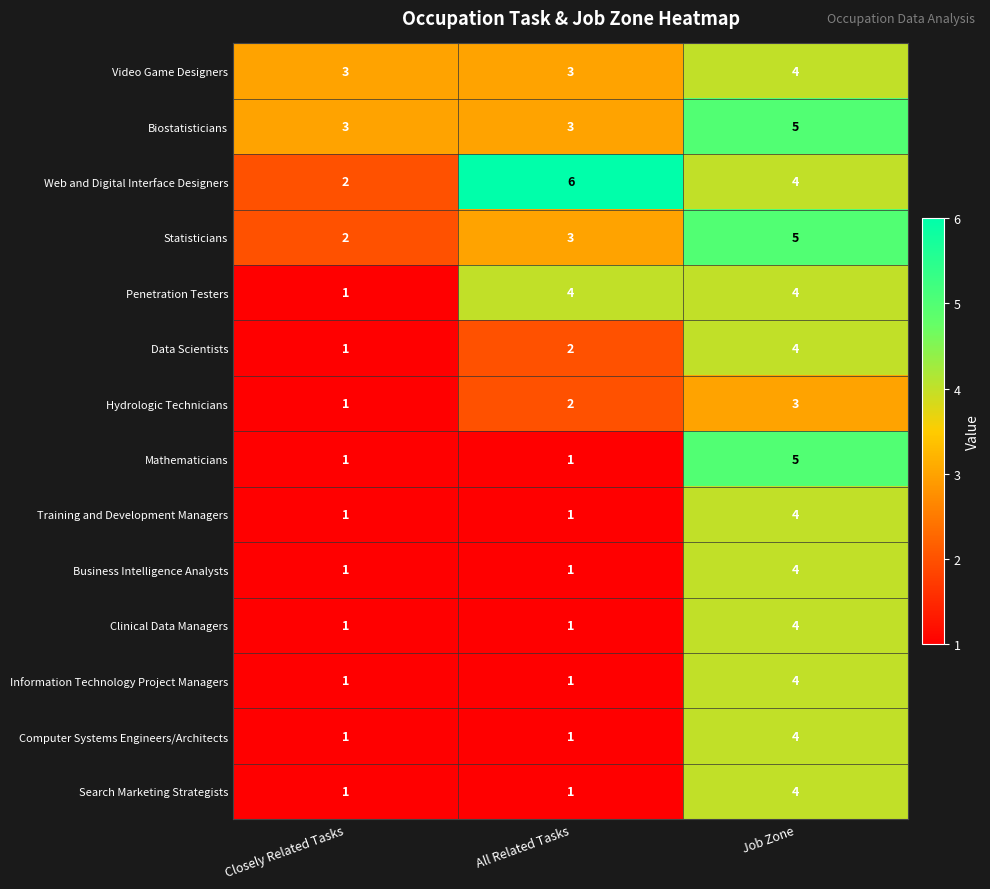

How many Data Scientists values are between 1 and 4?

3